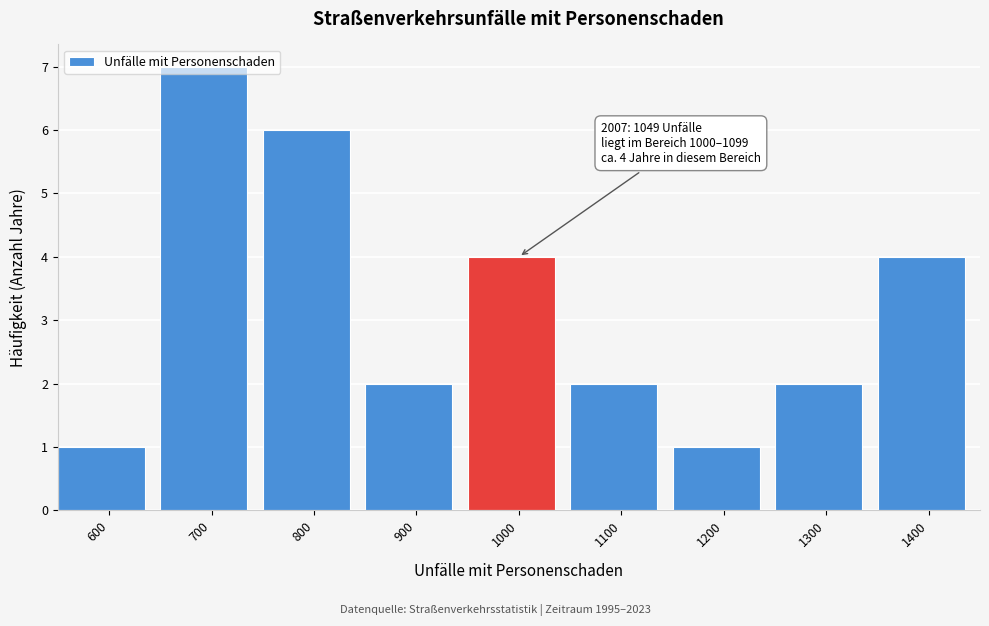

The value at 1300 is 3. True or false?

False